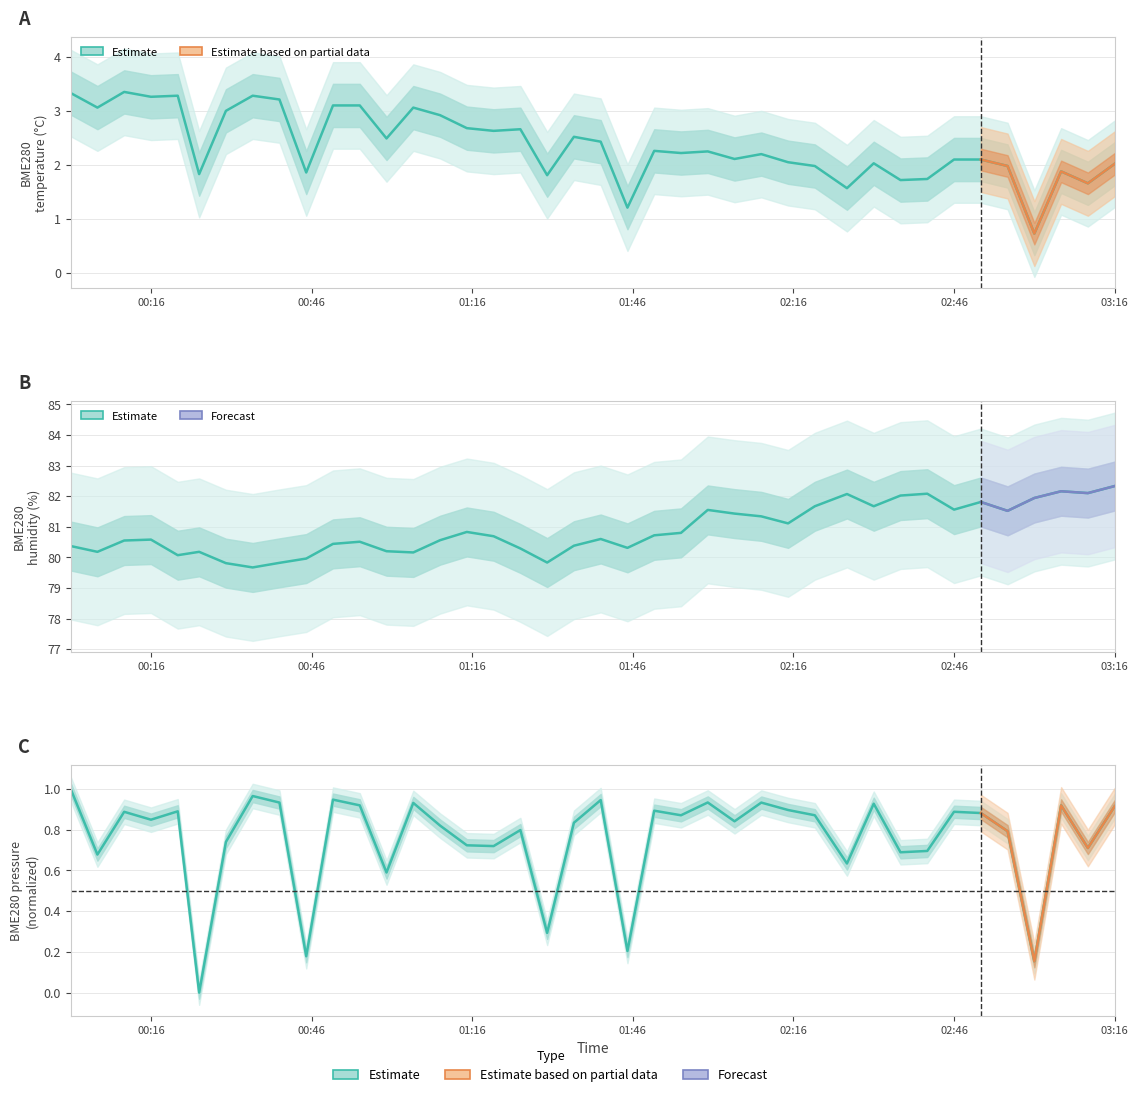

At which category is the sum across all series the highest?

03:16